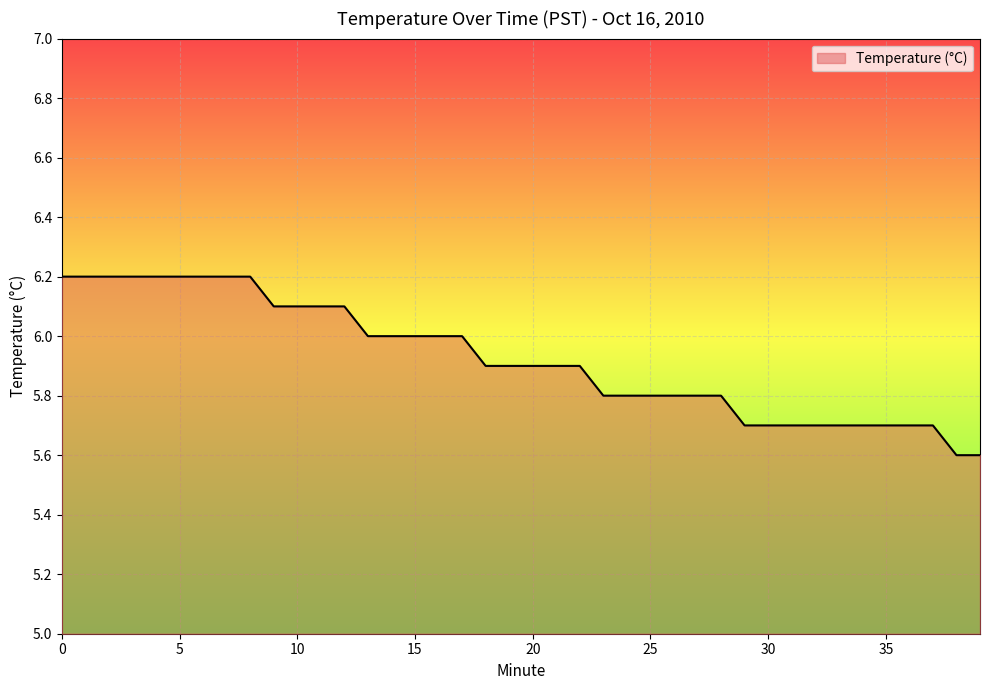

What is the maximum value shown in the chart?

6.2